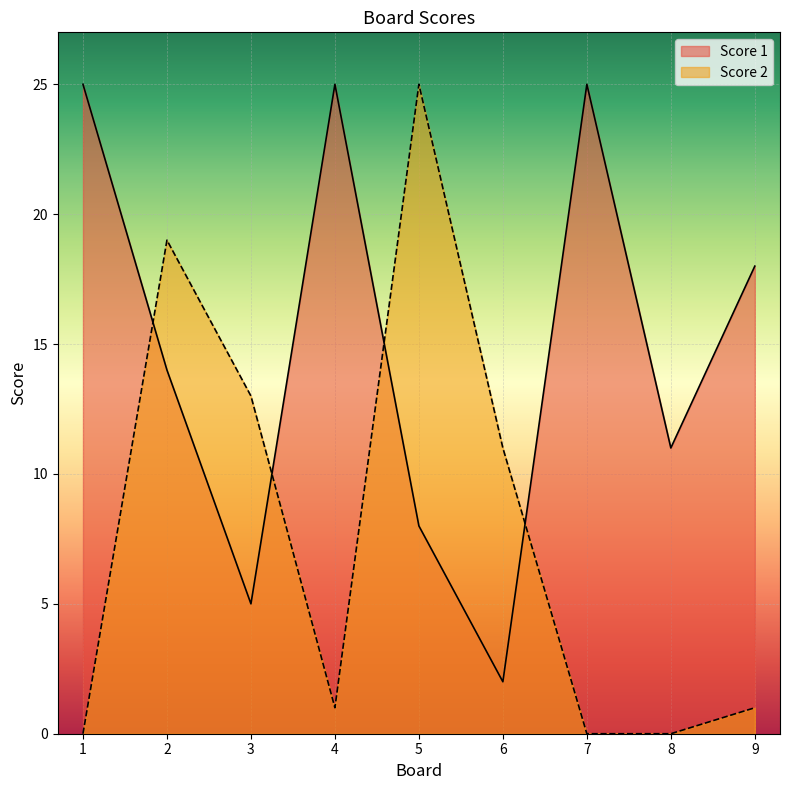

At which label is Score 2 closest to 12?

3